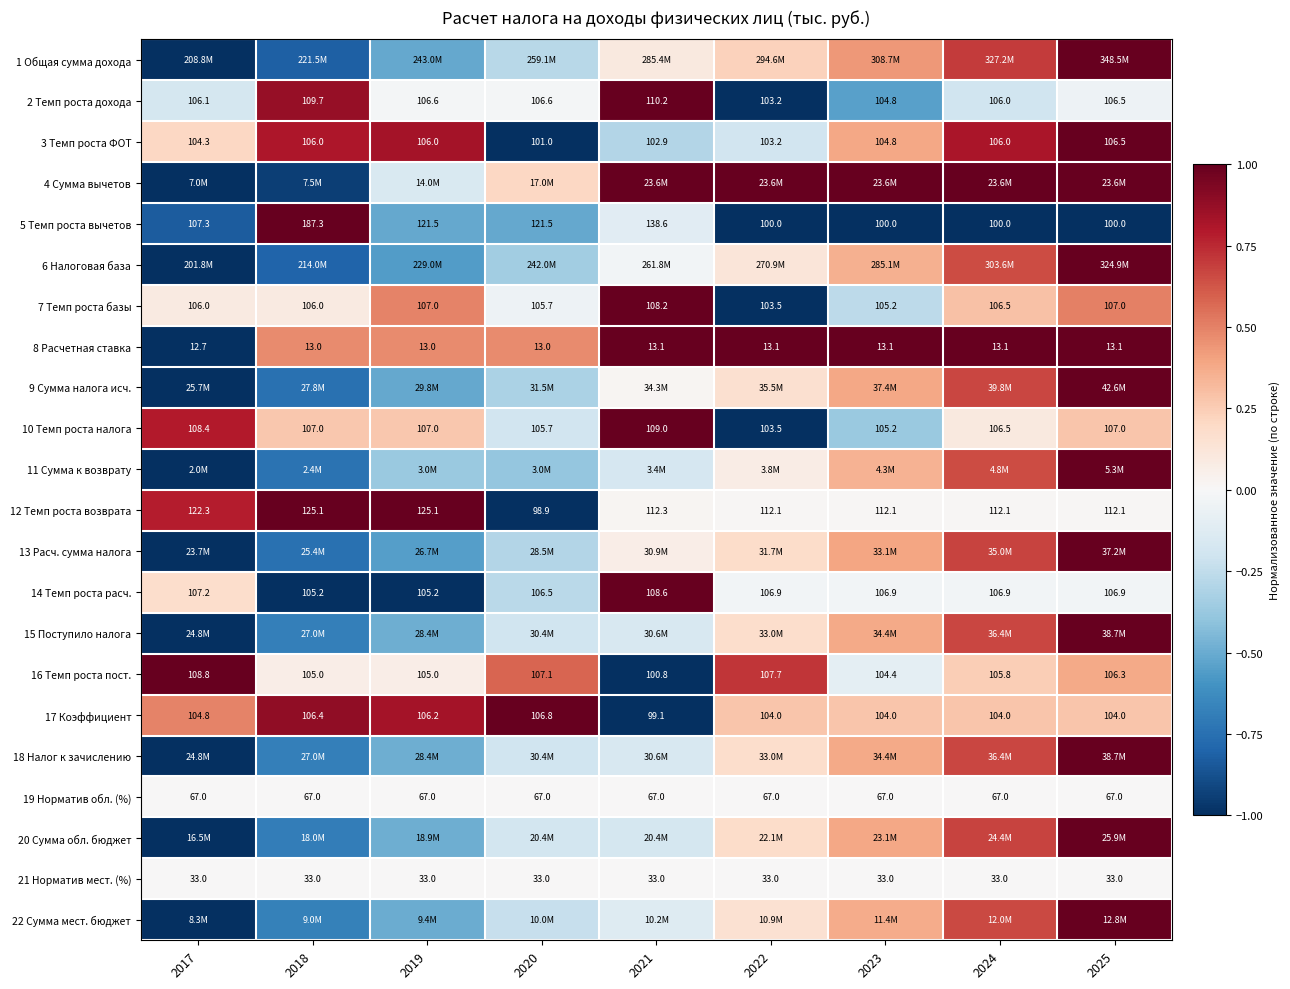

Is the value of 16 Темп роста пост. at 2021 greater than the value of 7 Темп роста базы at 2017?

No